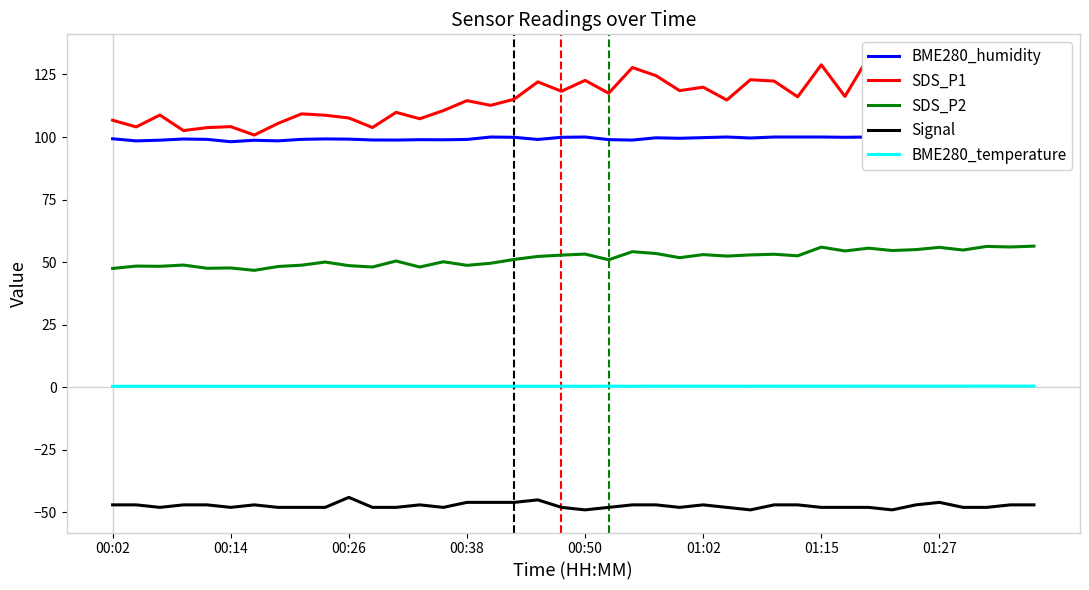

What is the lowest value of the Signal series?

-49.0